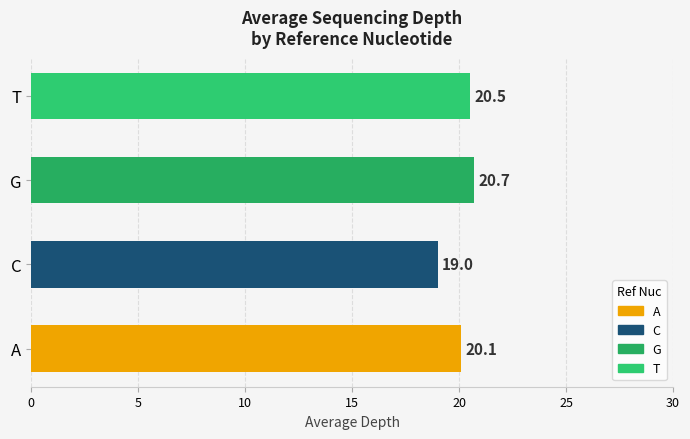

What is the difference between the maximum and minimum values?

1.7